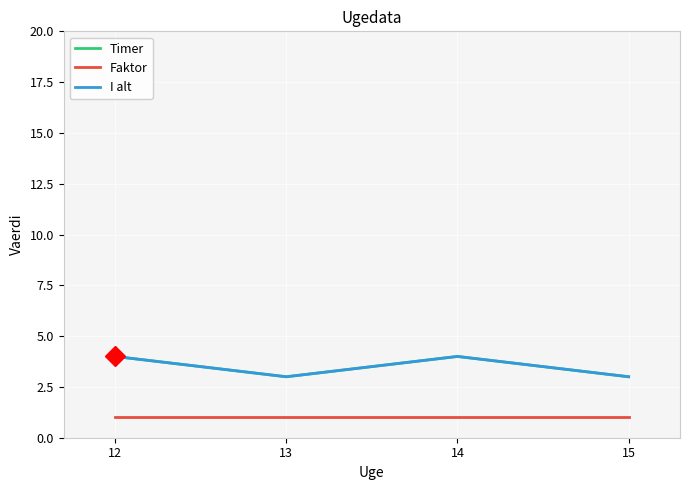

Does the chart have visible grid lines?

Yes